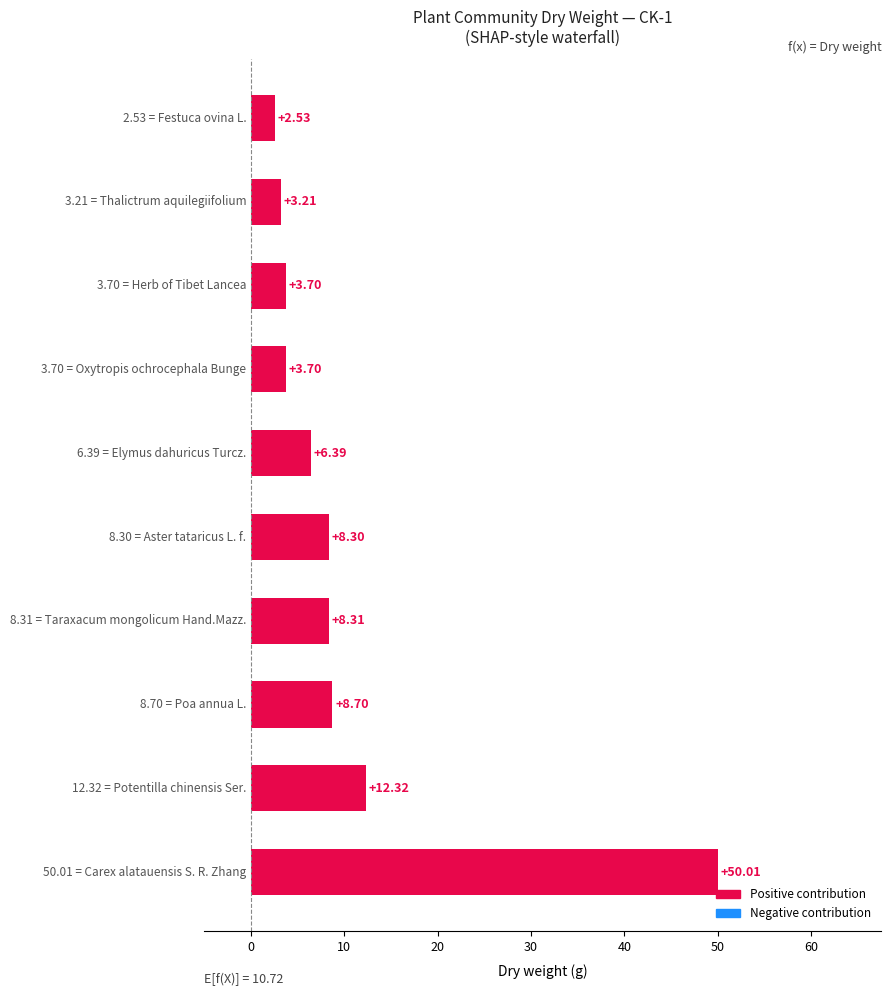

What is the difference between the maximum and second lowest values?

46.8